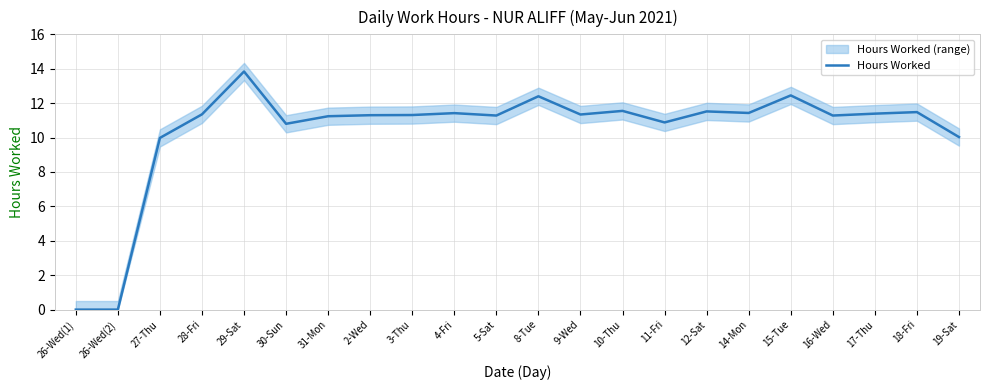

What is the difference between the second highest and second lowest values?

12.4